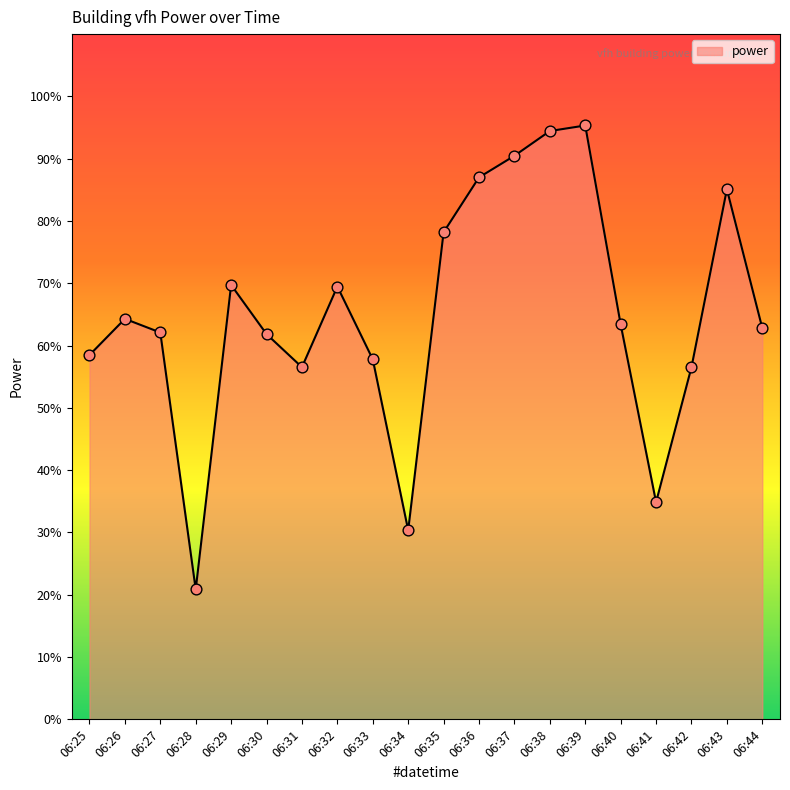

What is the ratio of the value at 06:25 to the value at 06:32?

0.8